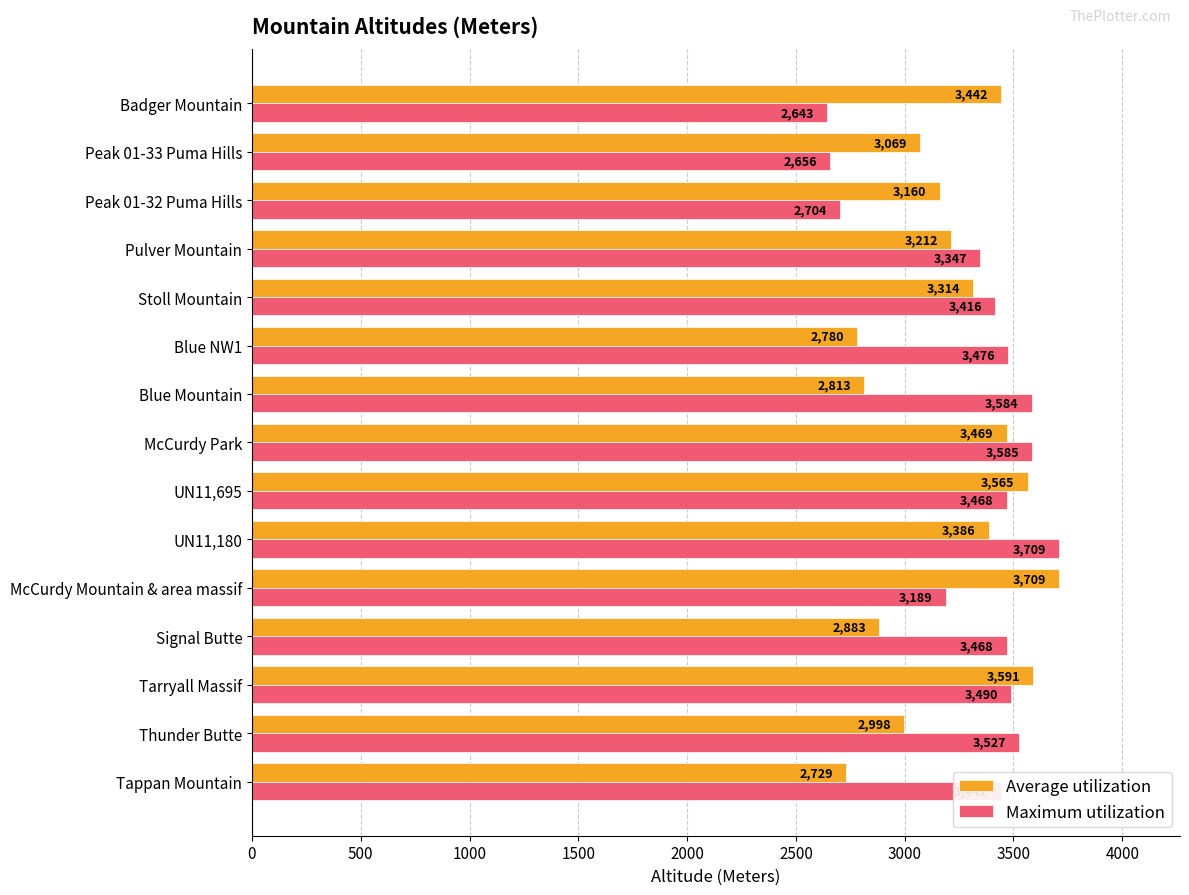

What is the average value of the Maximum utilization series?

3314